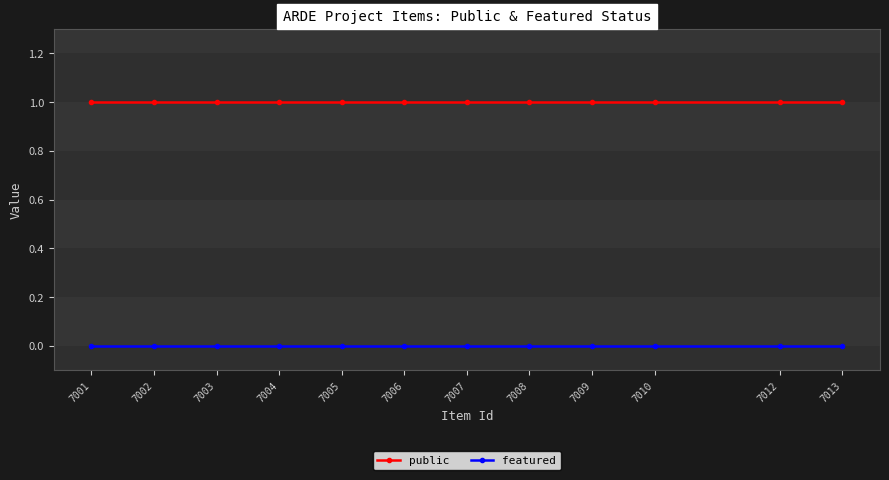

Is the value of featured at 7001 greater than the value of public at 7007?

No